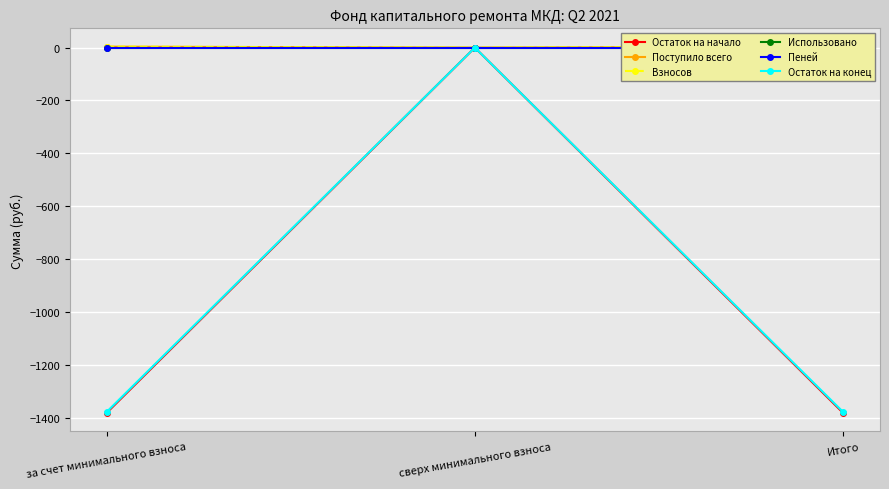

Which category has the lowest value in the Поступило всего series?

сверх минимального взноса